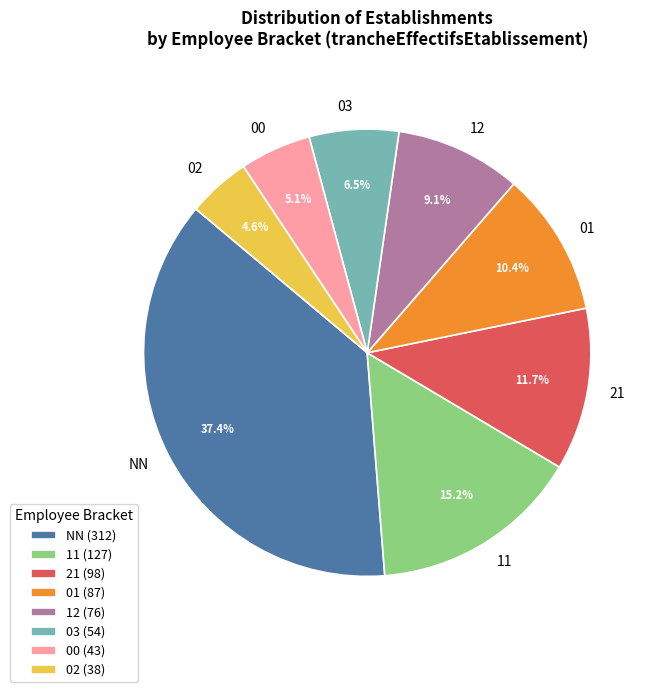

Rank the categories by value from lowest to highest.

02, 00, 03, 12, 01, 21, 11, NN